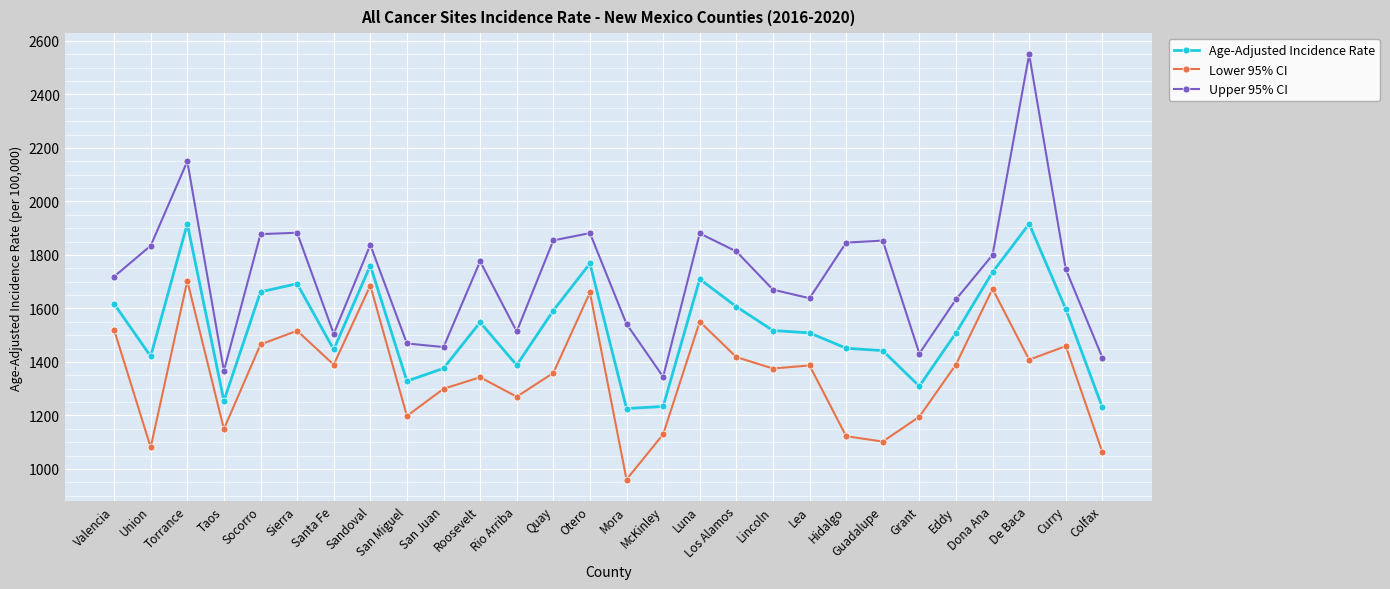

What is the difference between the Lower 95% CI values at Mora and Colfax?

102.3